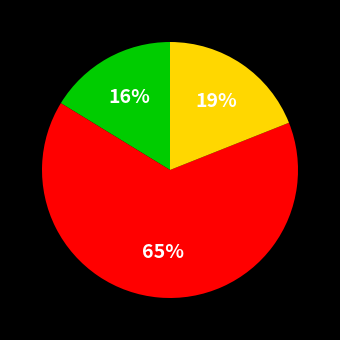

How many segments does this pie chart have?

3